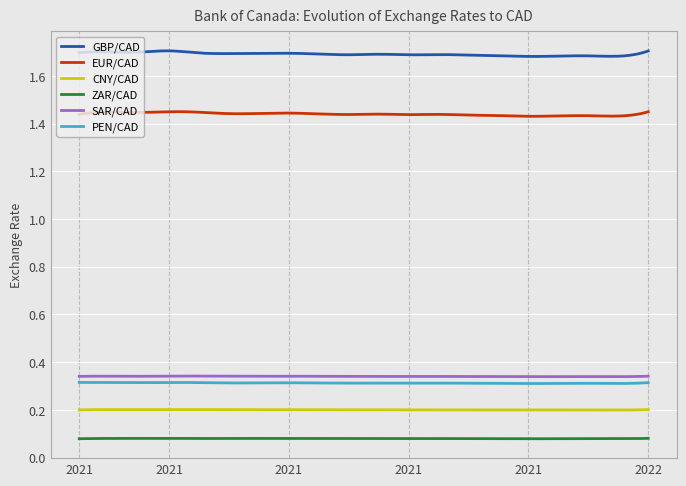

At how many categories does at least one series exceed 1?

300